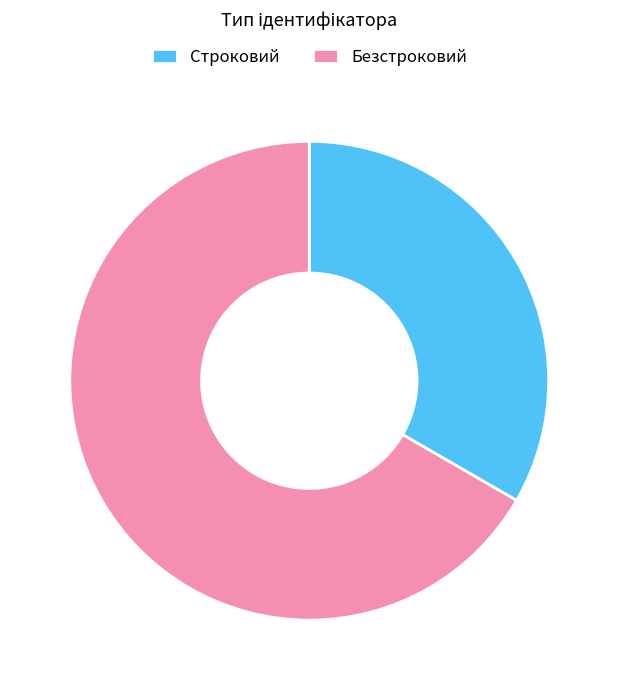

Rank the categories by value from lowest to highest.

Строковий, Безстроковий